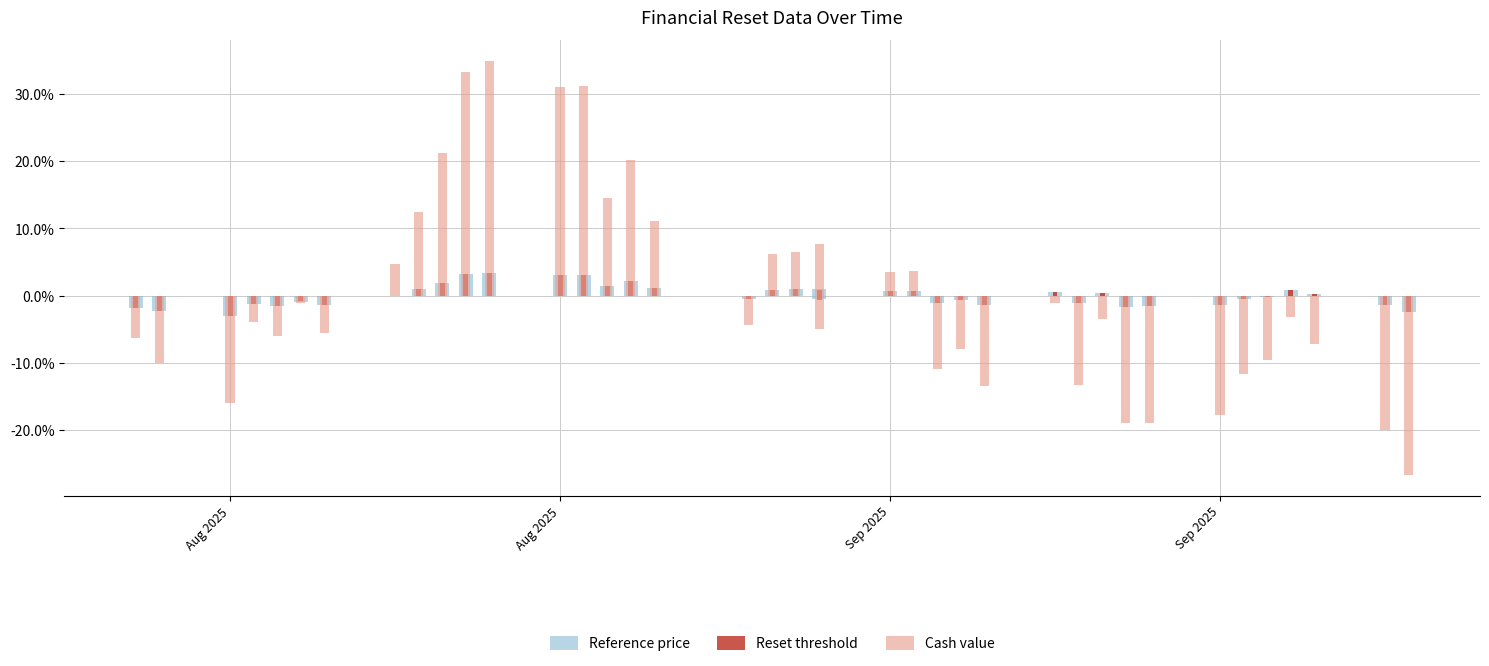

How many groups of bars are there?

39